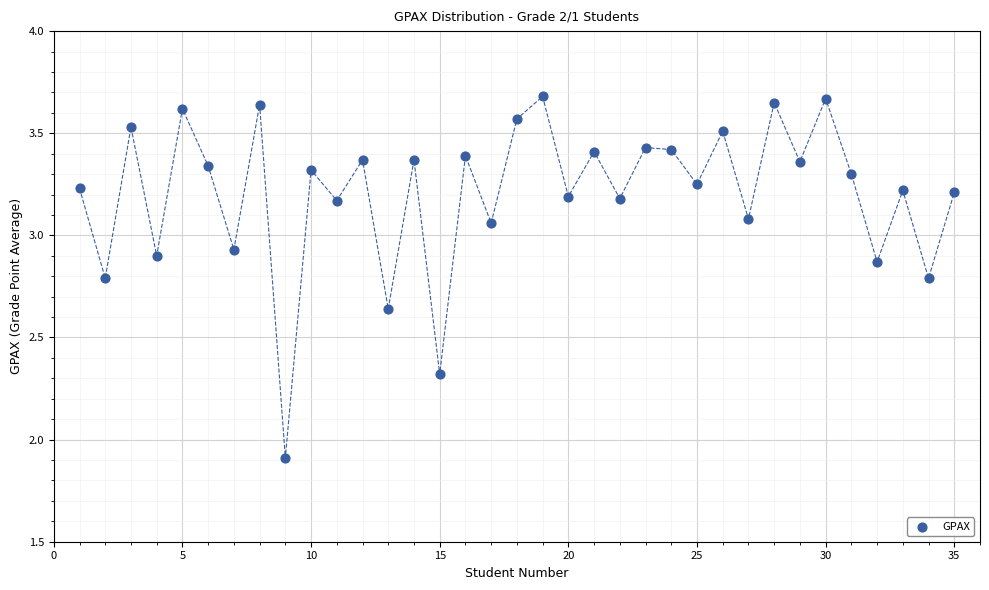

What is the range of Y values (max minus min)?

1.8